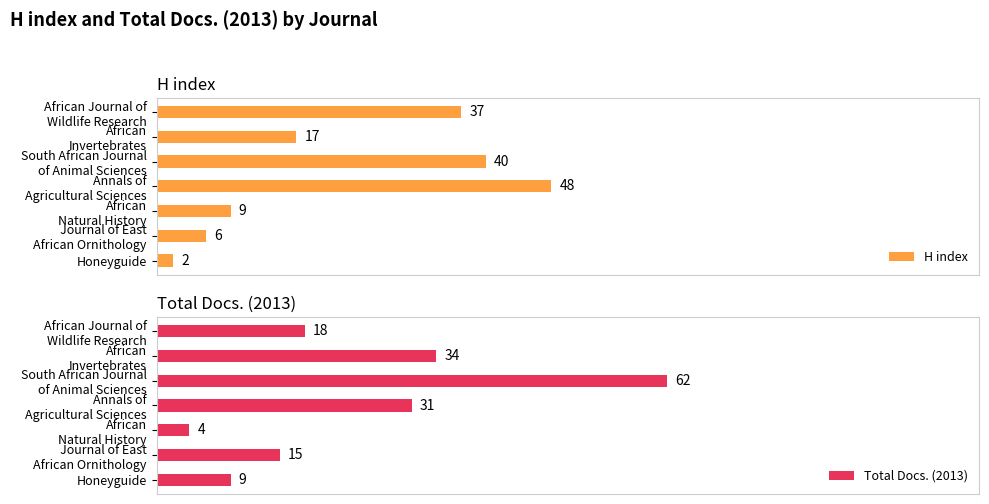

List the series in order of their overall mean, highest first.

Total Docs. (2013), H index